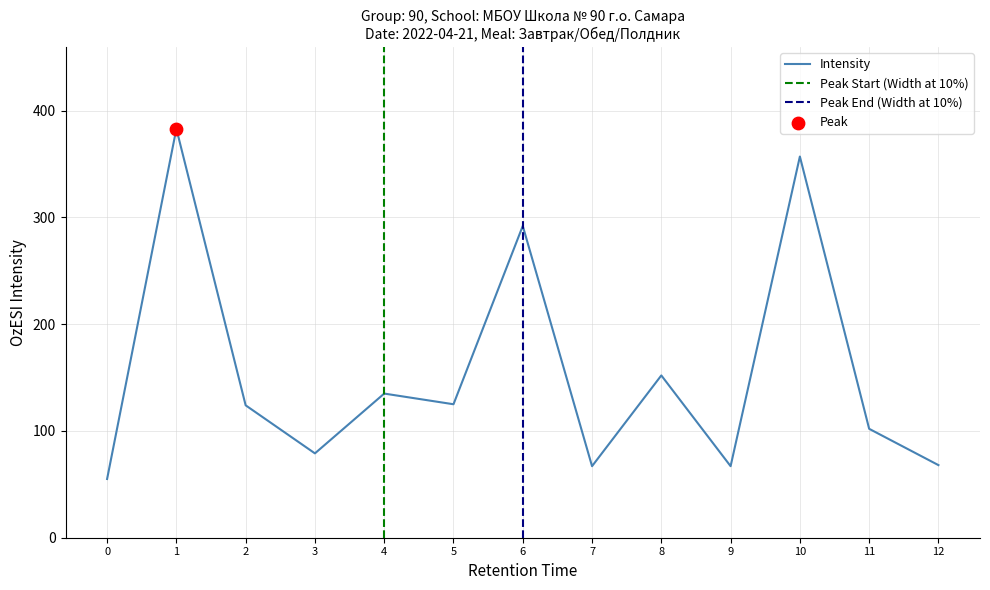

The value of Intensity at 1 is 383. True or false?

True